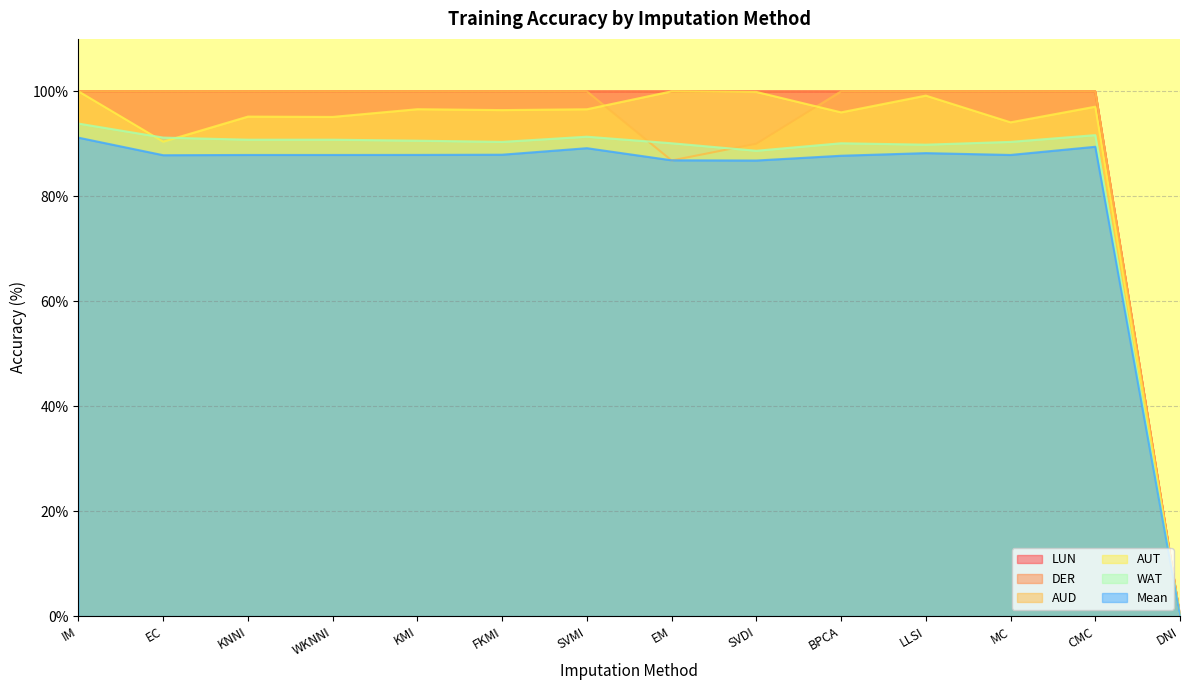

What position from the left is LLSI?

11